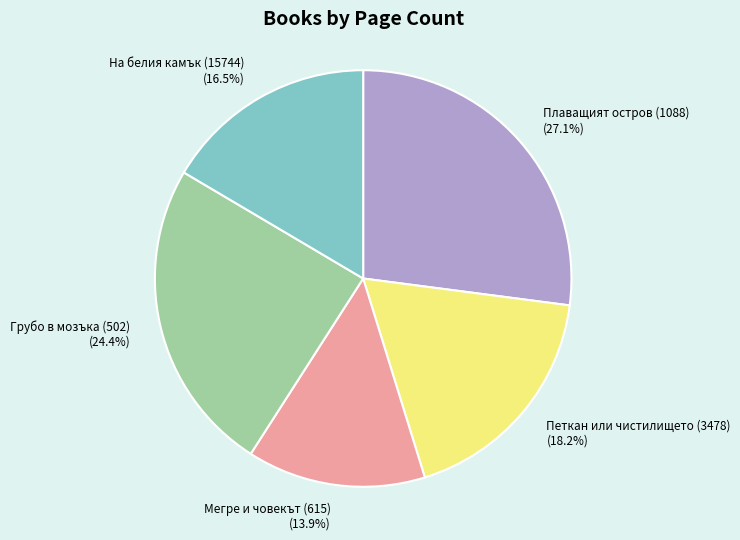

Which category has the smallest portion of the pie?

Мегре и човекът (615)